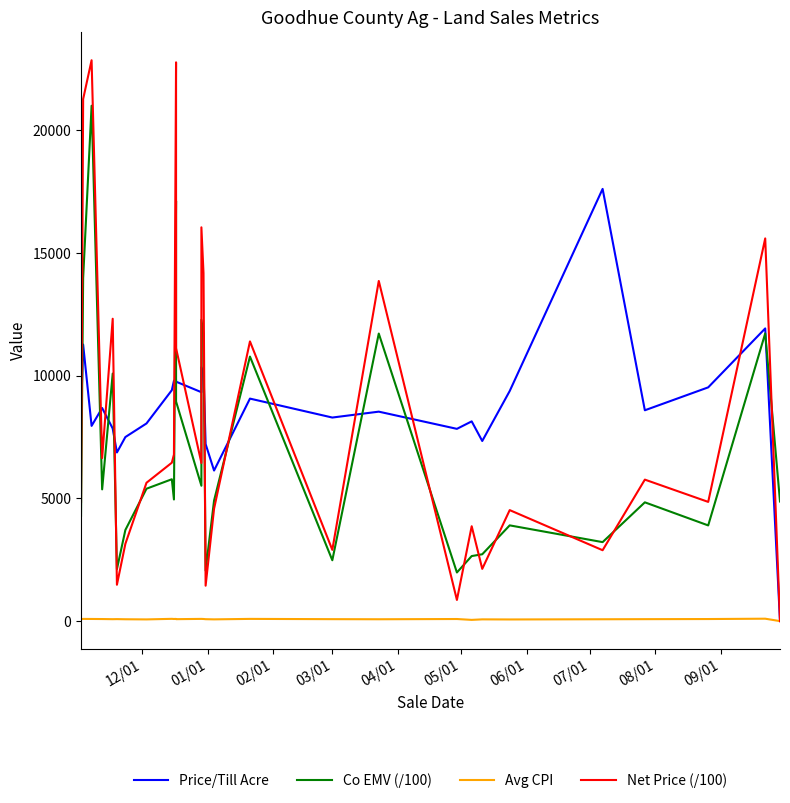

True or false: Avg CPI and Net Price (/100) intersect in this chart.

False